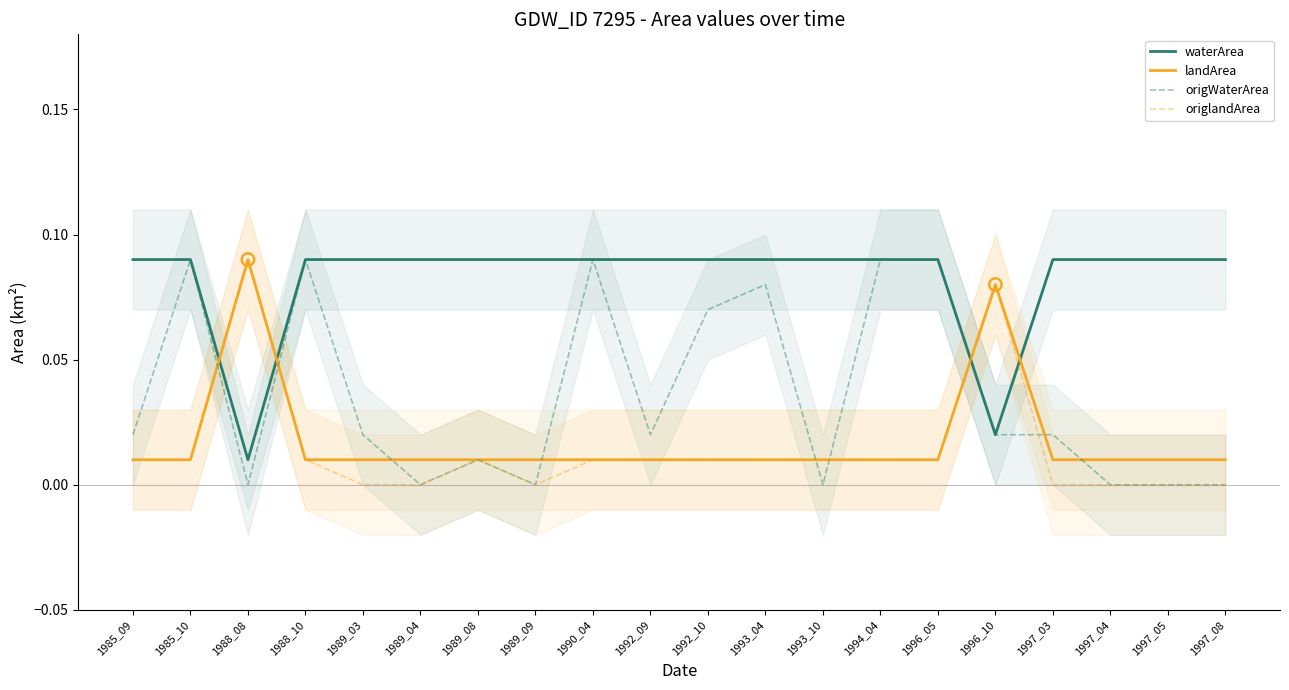

At how many categories does at least one series exceed 0?

20